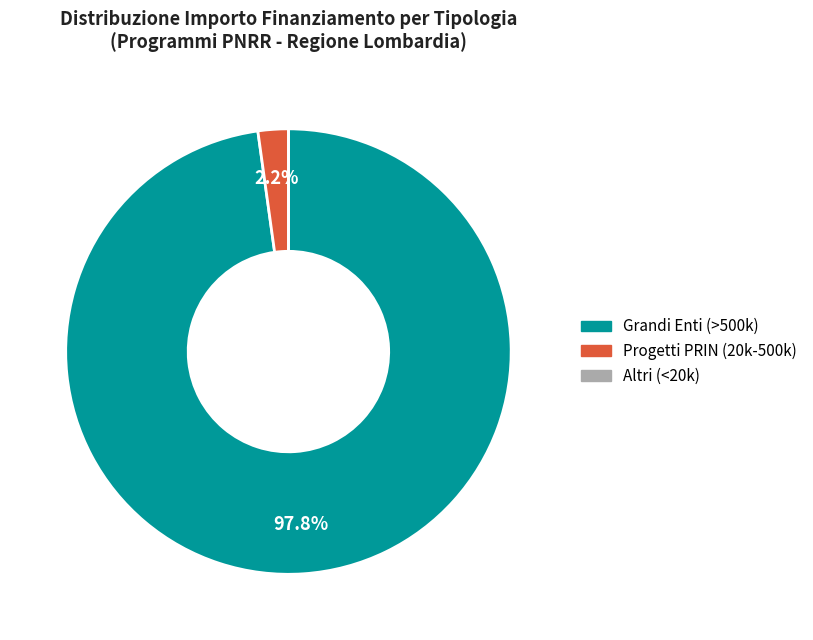

Is there any slice that represents more than half of the pie?

Yes